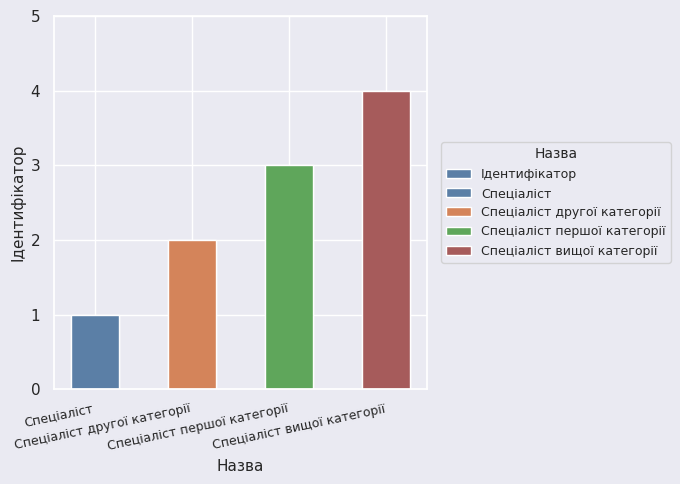

What is the difference between the second highest and minimum values?

2